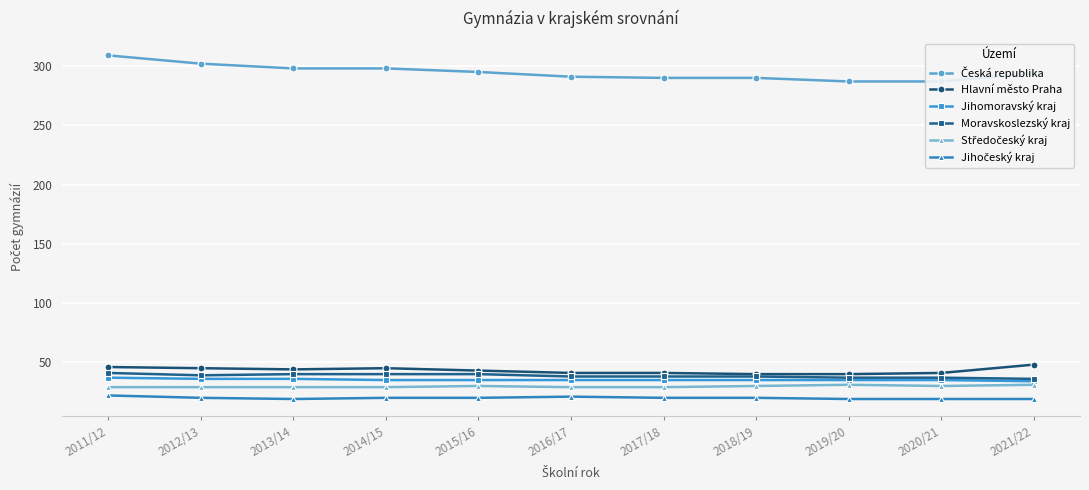

What is the highest value of the Hlavní město Praha series?

48